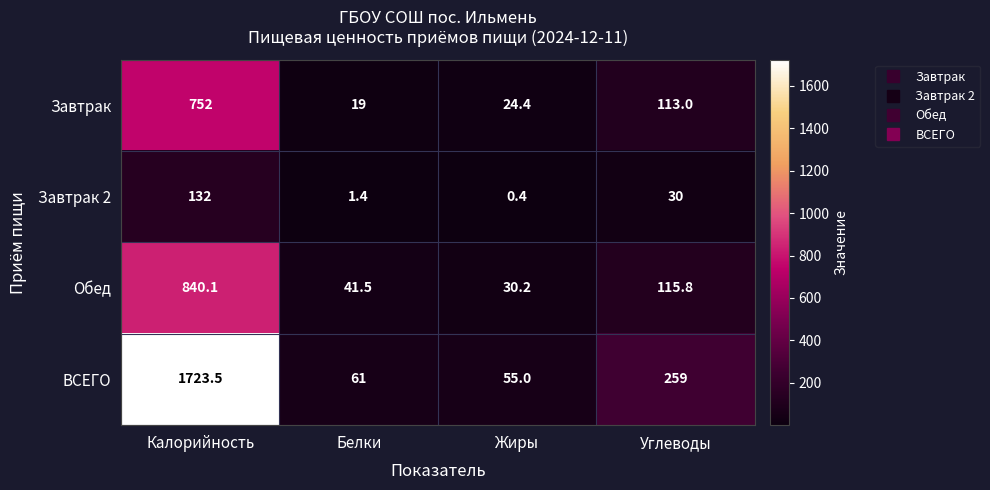

How many series are shown in this chart?

4